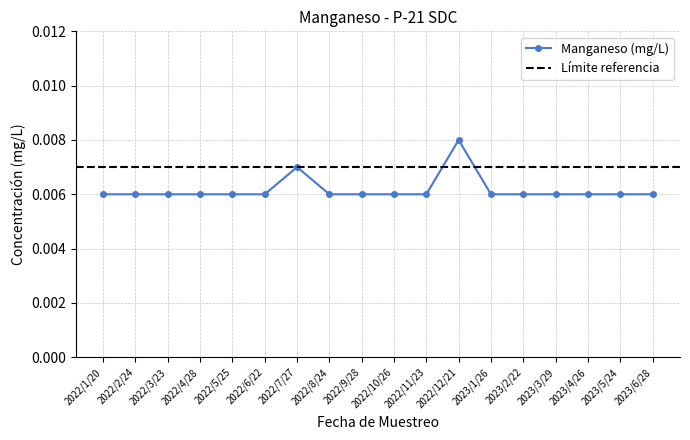

Rank the categories by value from lowest to highest.

2022/1/20, 2022/2/24, 2022/3/23, 2022/4/28, 2022/5/25, 2022/6/22, 2022/8/24, 2022/9/28, 2022/10/26, 2022/11/23, 2023/1/26, 2023/2/22, 2023/3/29, 2023/4/26, 2023/5/24, 2023/6/28, 2022/7/27, 2022/12/21